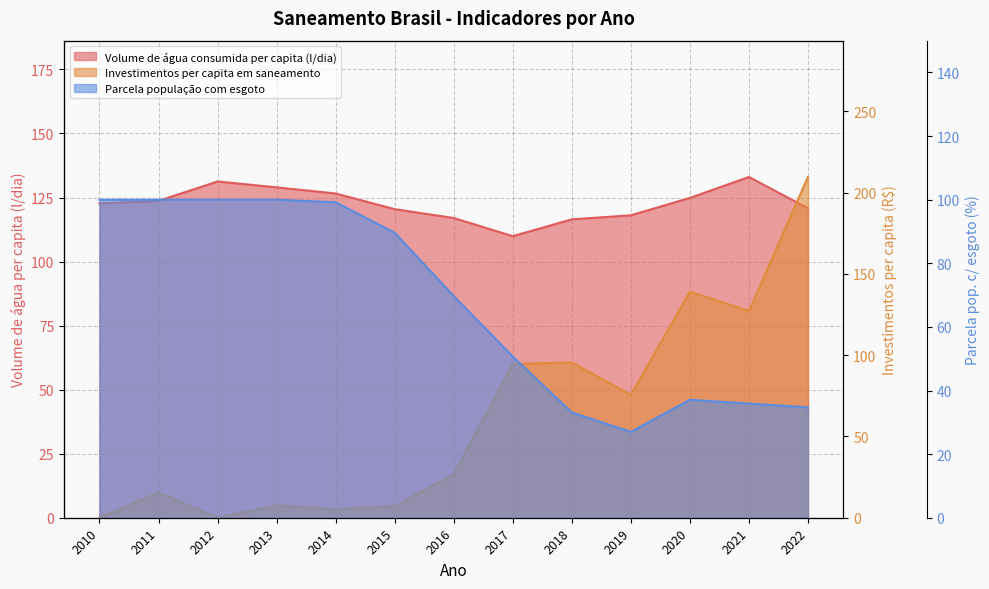

What is the difference between the second highest and minimum values in the Investimentos per capita em saneamento series?

139.1